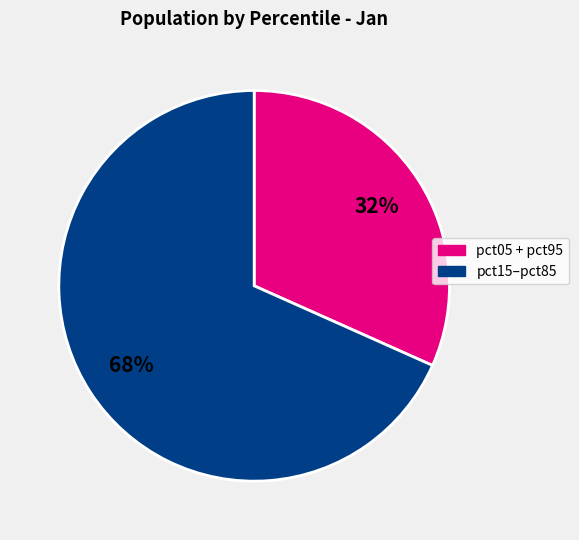

Does any single category account for the majority?

Yes